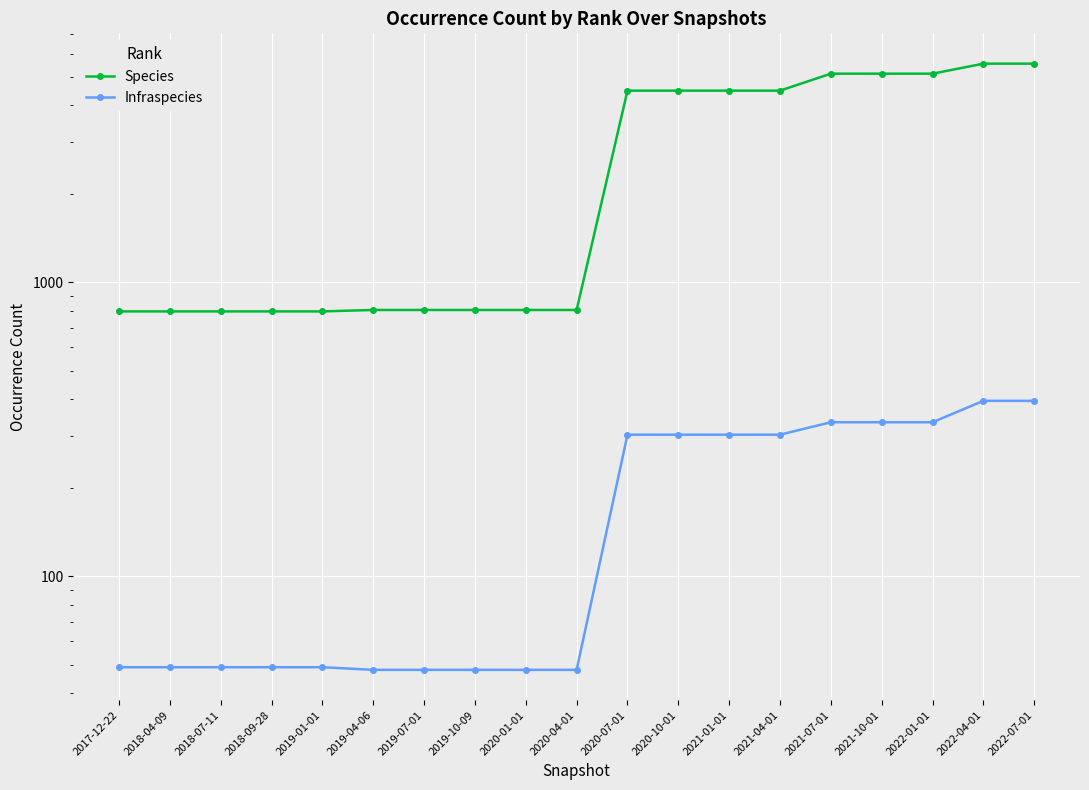

How many lines are shown in the chart?

2